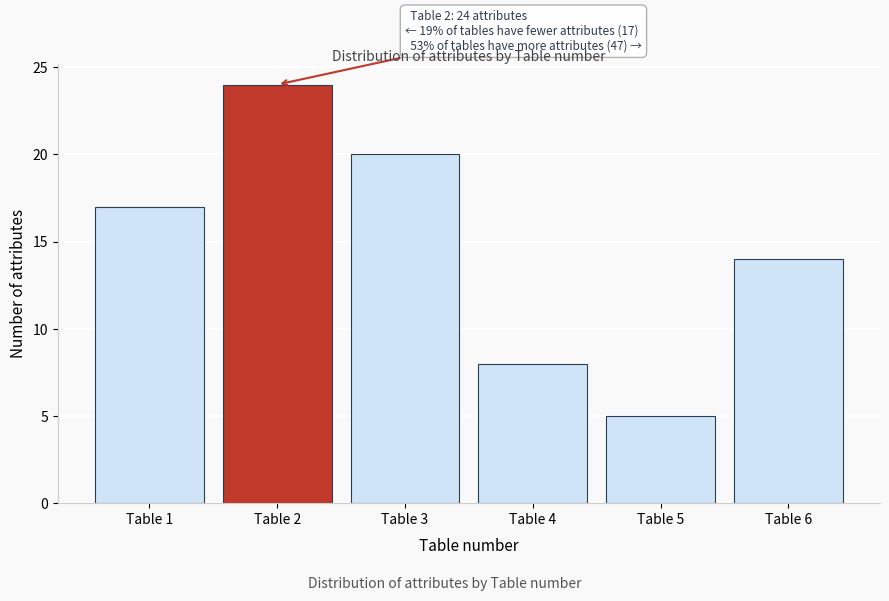

Reading left to right, extract all data points from this chart.

Table 1=17	Table 2=24	Table 3=20	Table 4=8	Table 5=5	Table 6=14